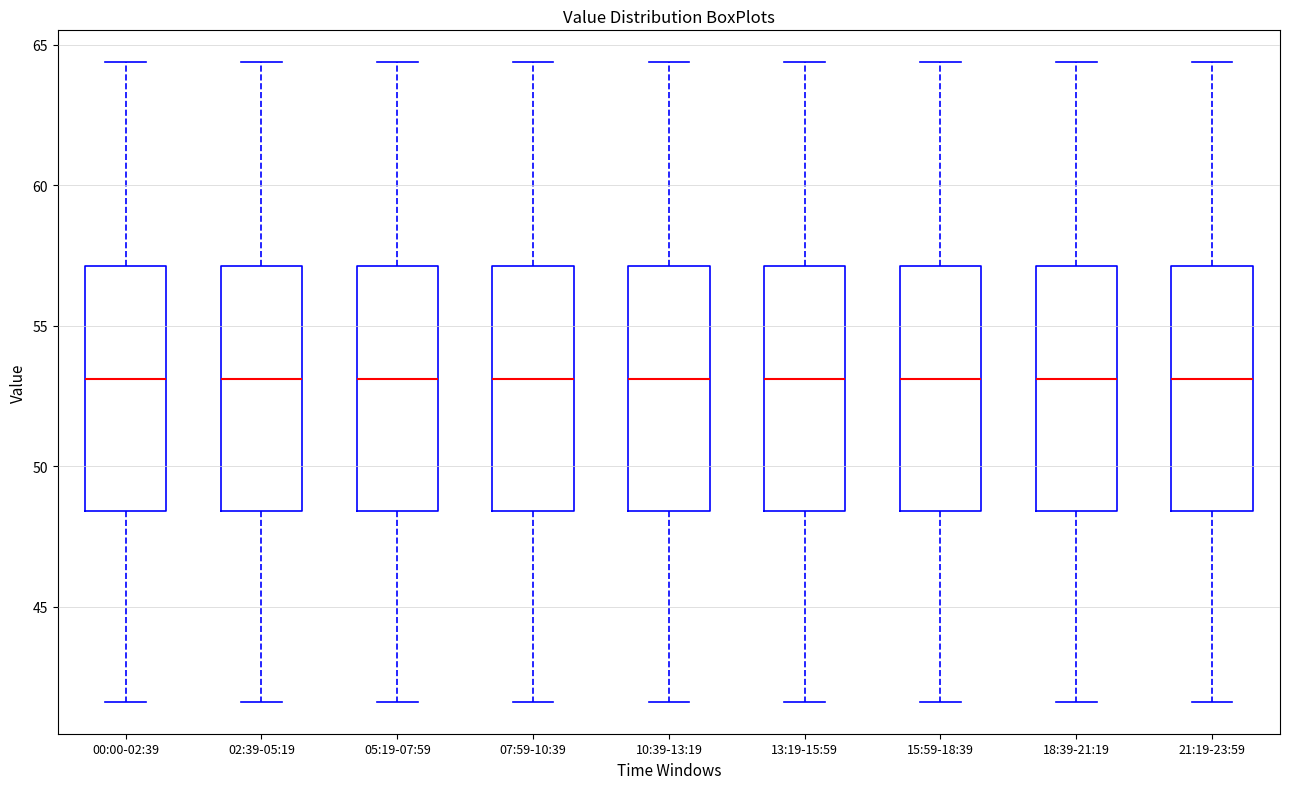

Reading left to right, read every box against the y-axis: the position of its median line, the range the box covers, and the ends of its whiskers. The values are not printed on the chart, so give them approximately, as read against the axis.

00:00-02:39: median 53.0, box 48.5 to 57.0, whiskers 41.5 to 64.5
02:39-05:19: median 53.0, box 48.5 to 57.0, whiskers 41.5 to 64.5
05:19-07:59: median 53.0, box 48.5 to 57.0, whiskers 41.5 to 64.5
07:59-10:39: median 53.0, box 48.5 to 57.0, whiskers 41.5 to 64.5
10:39-13:19: median 53.0, box 48.5 to 57.0, whiskers 41.5 to 64.5
13:19-15:59: median 53.0, box 48.5 to 57.0, whiskers 41.5 to 64.5
15:59-18:39: median 53.0, box 48.5 to 57.0, whiskers 41.5 to 64.5
18:39-21:19: median 53.0, box 48.5 to 57.0, whiskers 41.5 to 64.5
21:19-23:59: median 53.0, box 48.5 to 57.0, whiskers 41.5 to 64.5